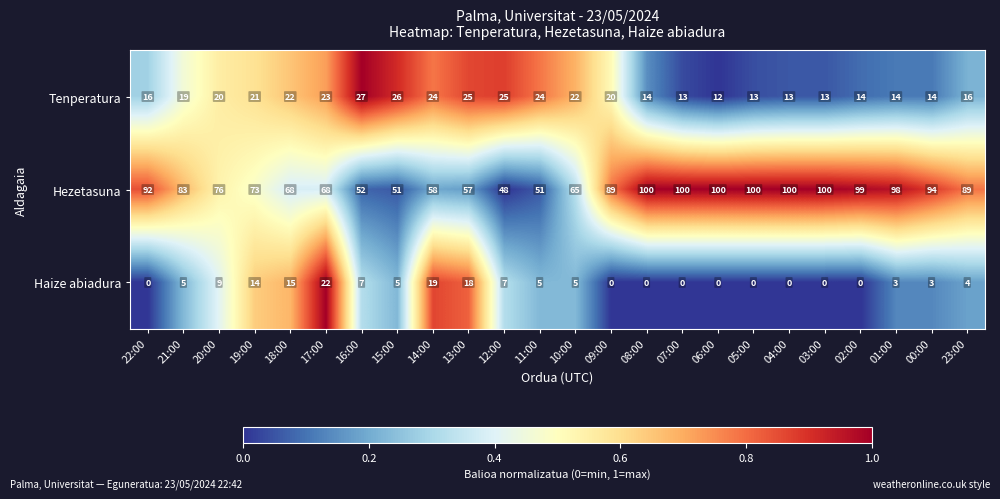

At 23:00, list the series in order from smallest to largest.

Haize abiadura, Tenperatura, Hezetasuna